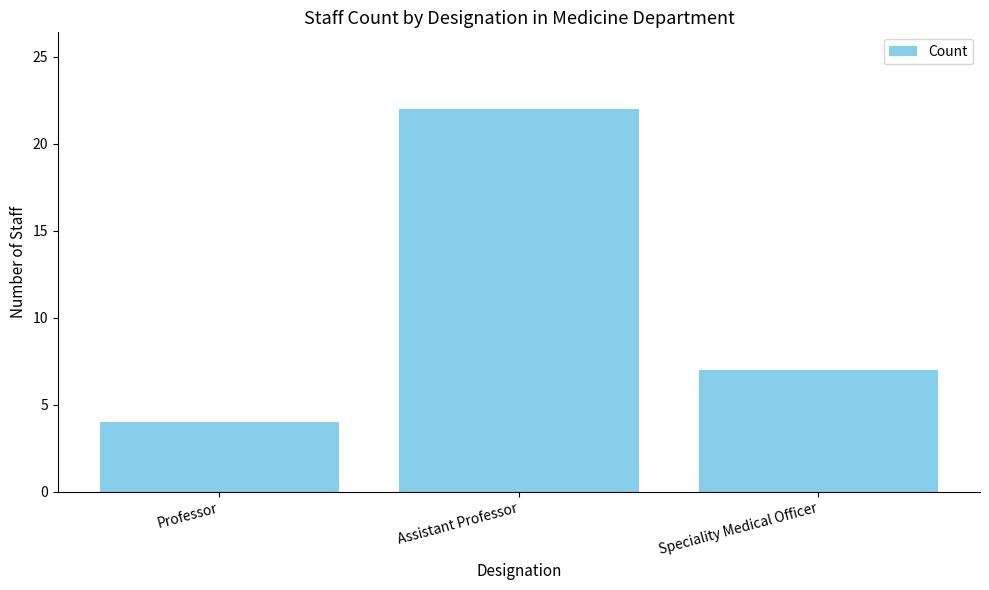

Rank the categories by value from lowest to highest.

Professor, Speciality Medical Officer, Assistant Professor